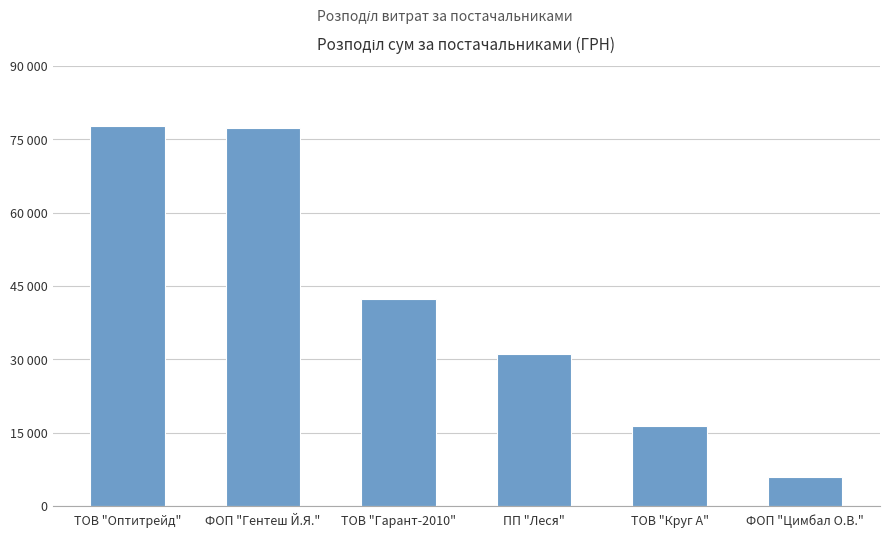

Rank the categories by value from highest to lowest.

ТОВ "Оптитрейд", ФОП "Гентеш Й.Я.", ТОВ "Гарант-2010", ПП "Леся", ТОВ "Круг А", ФОП "Цимбал О.В."